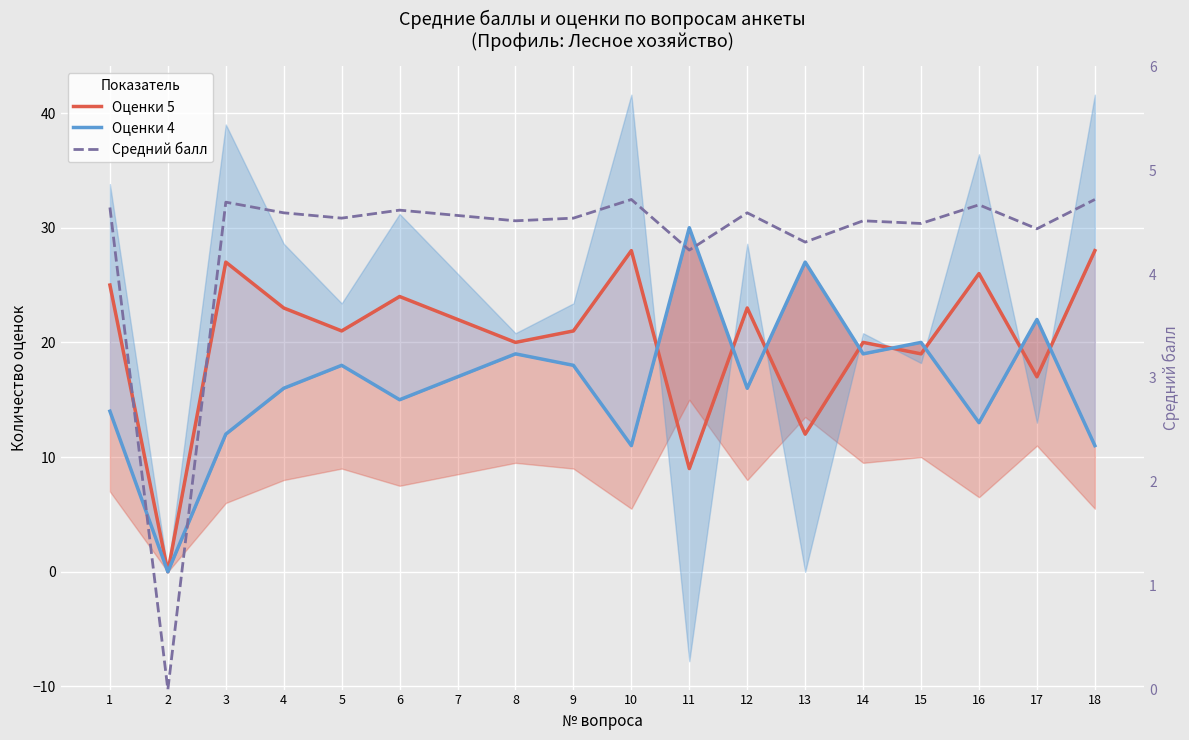

Read the Оценки 5 value at 14.

20.0